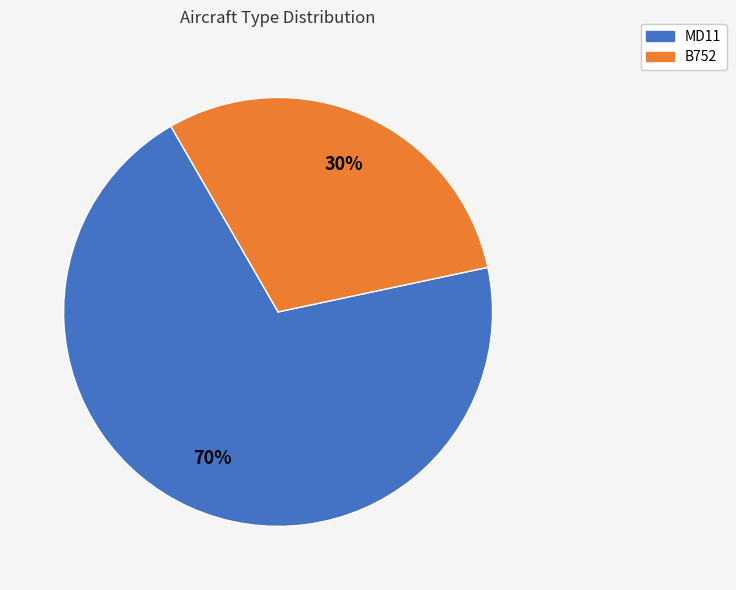

How many segments does this pie chart have?

2